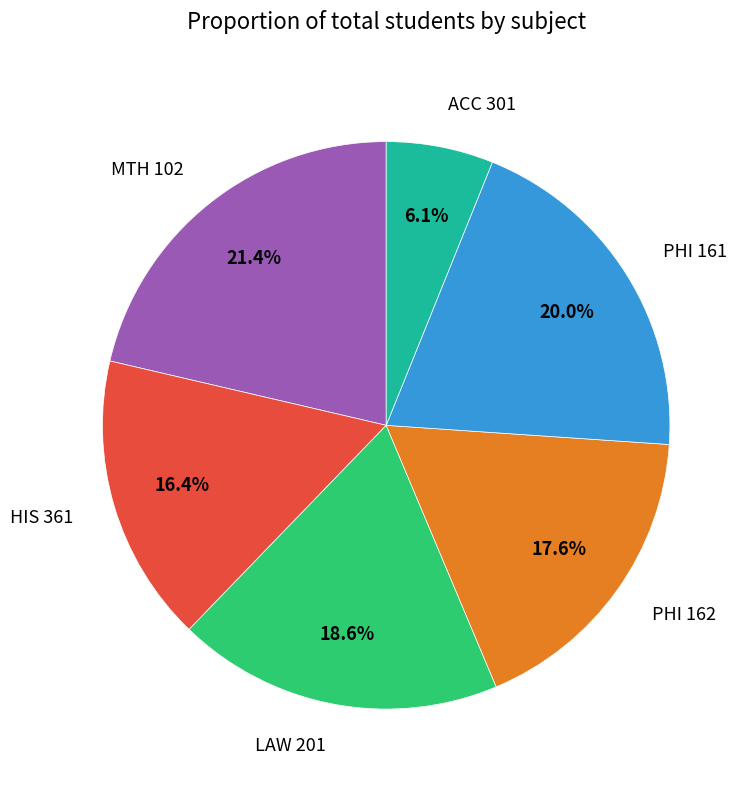

Approximately how many times larger is the value at ACC 301 compared to PHI 161?

0.3